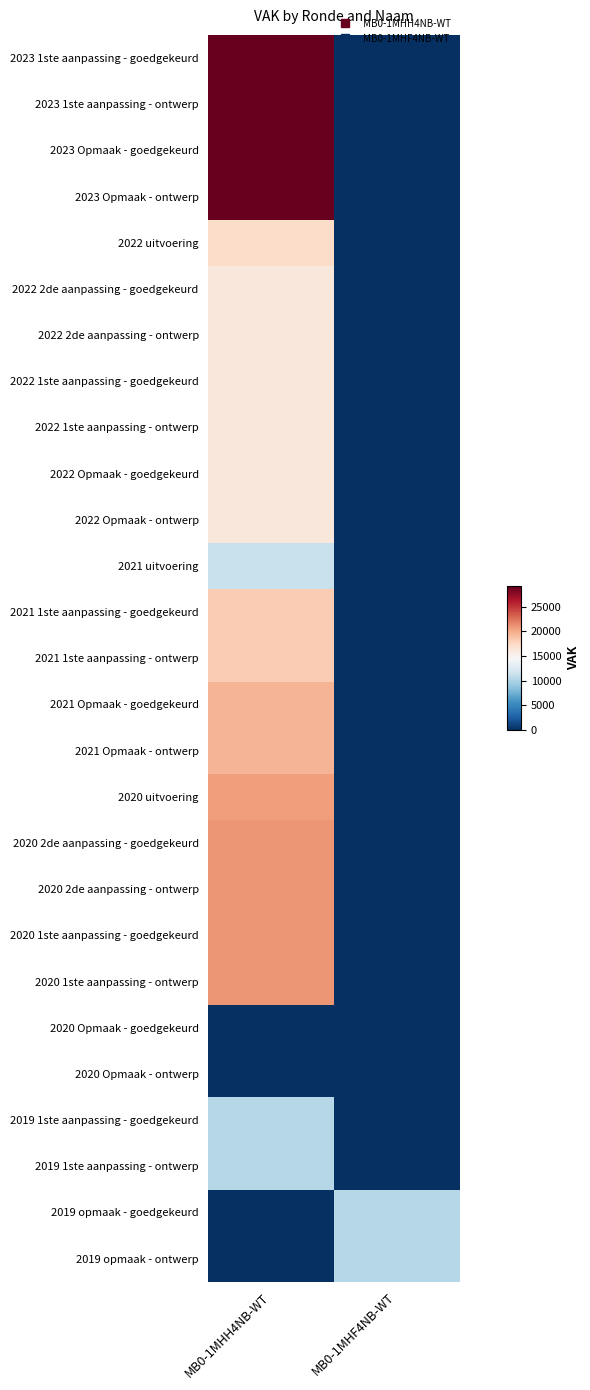

How many distinct data groups are displayed?

27